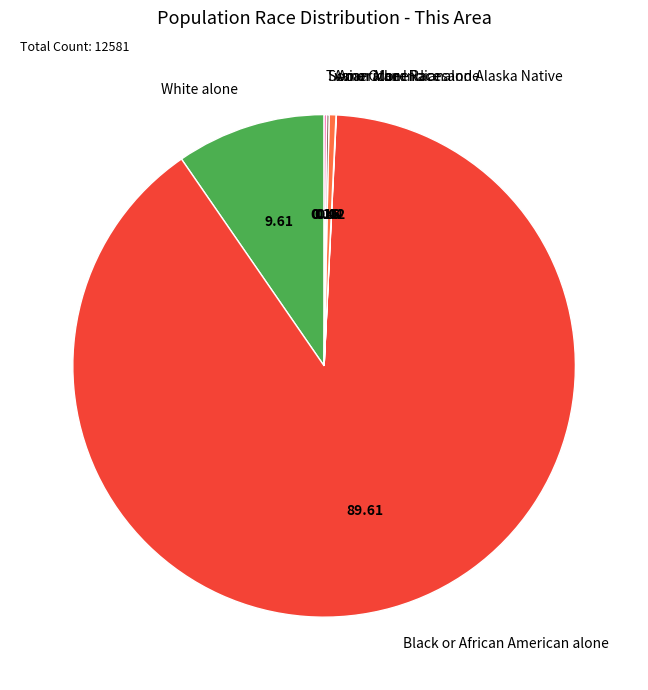

What is the majority slice?

Black or African American alone